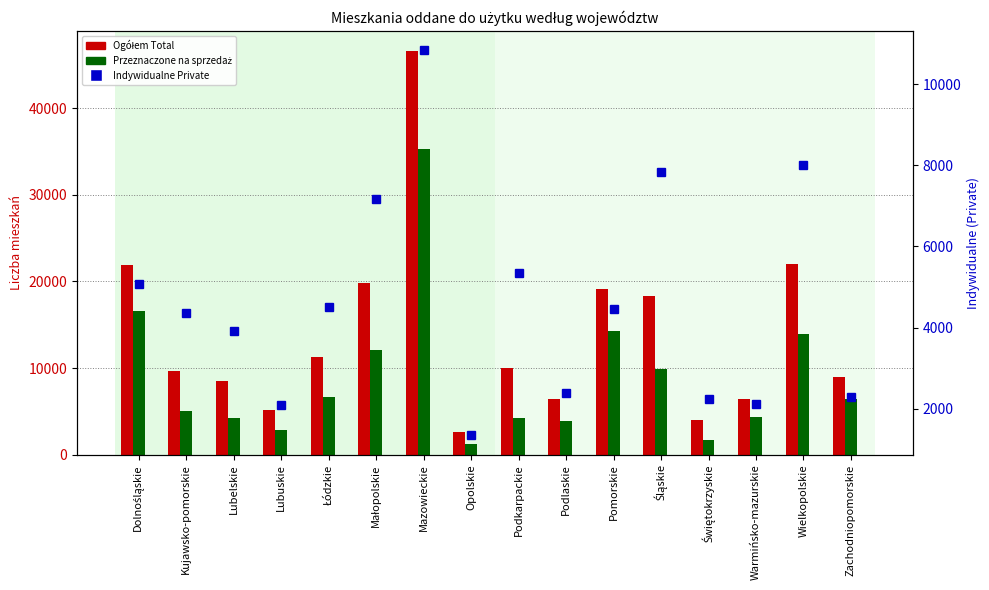

What is the approximate value of Ogółem Total at Pomorskie, to the nearest 100?

19100